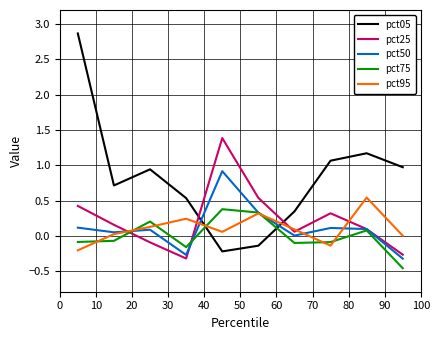

What is the maximum value shown in the chart?

2.9